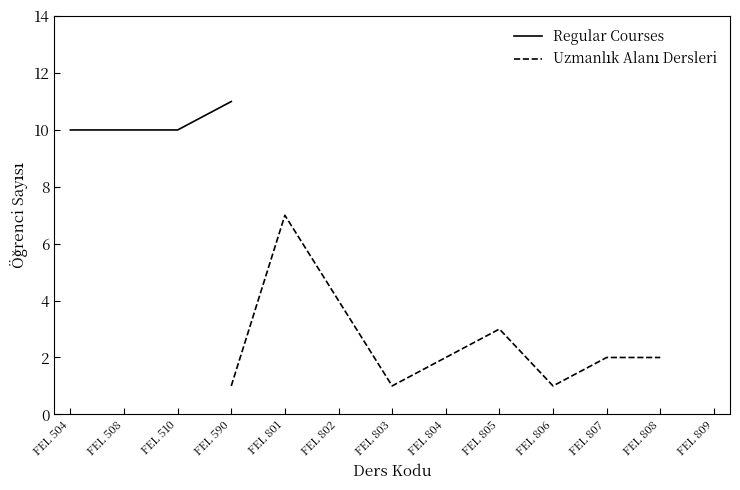

Is this an area chart (filled region under the line)?

No